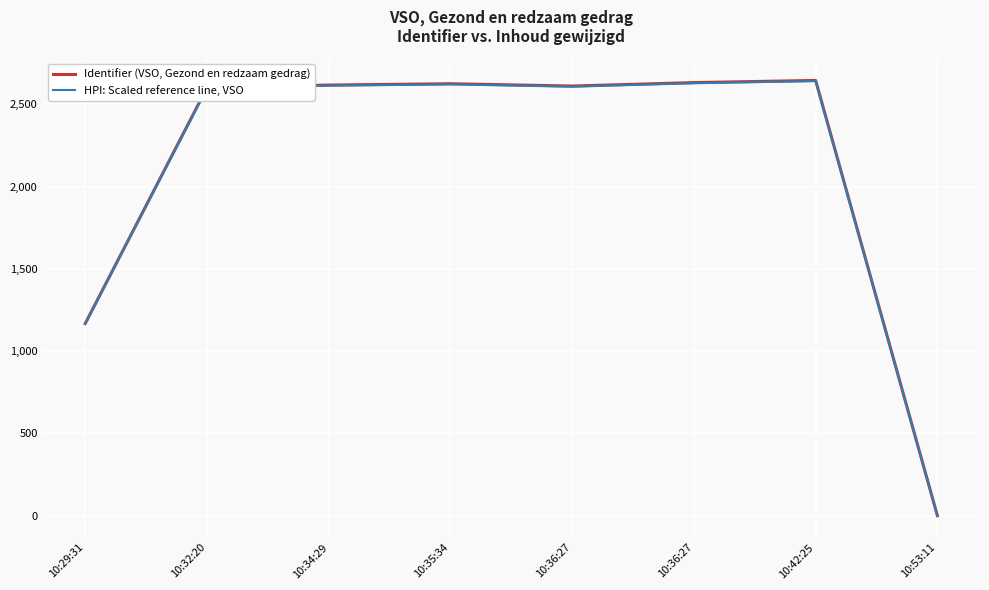

At which category does the chart reach its peak across all series?

10:42:25